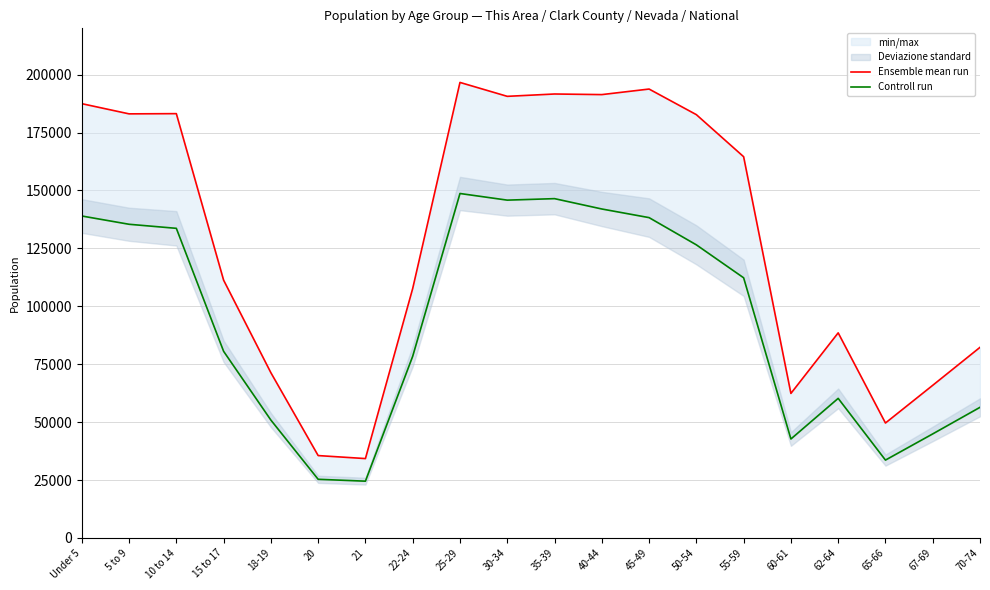

What is the value of the Controll run point at the 18th from the left?

33605